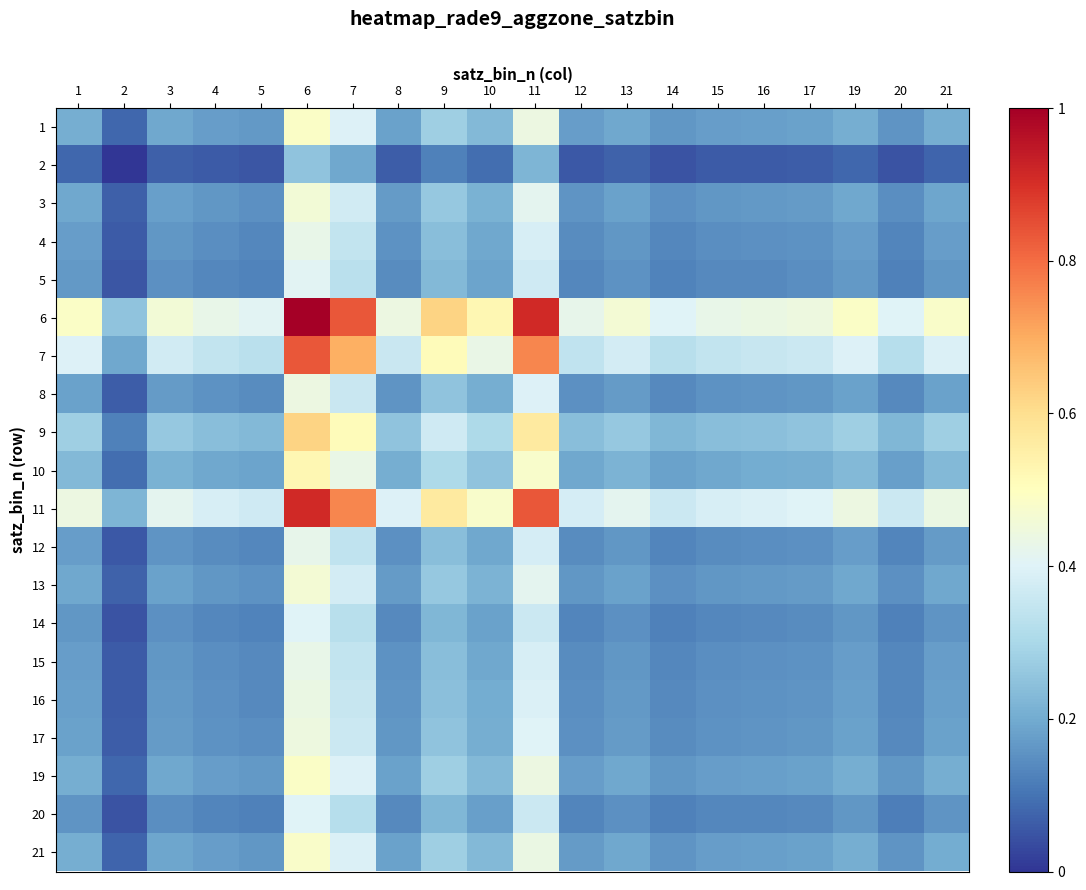

At how many categories does at least one series exceed 28?

3